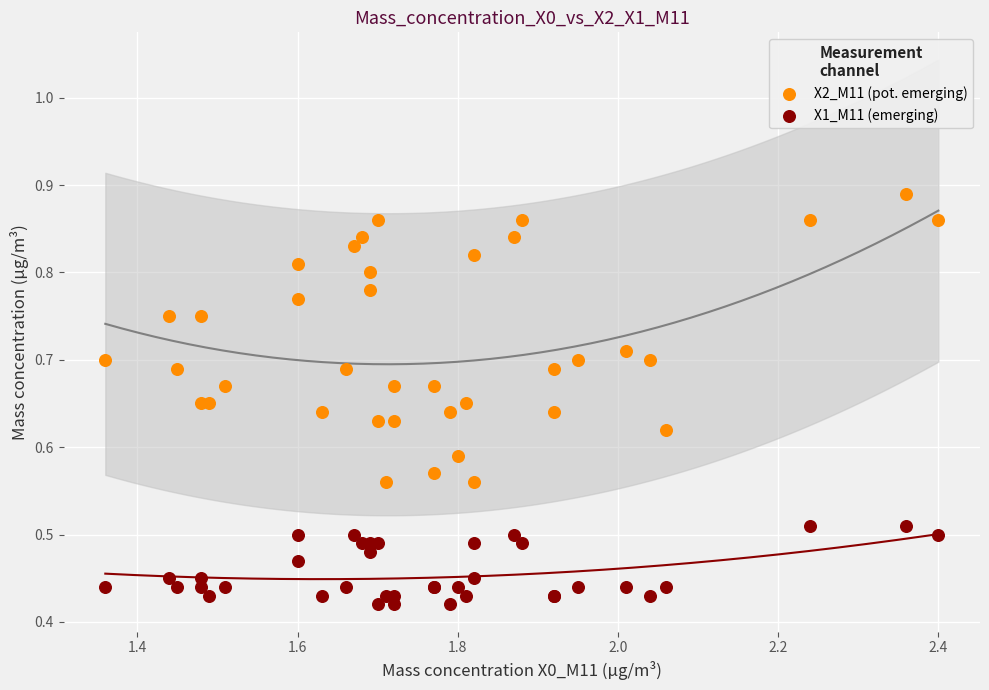

Which series contains the highest Y value?

X2_M11 (pot. emerging)